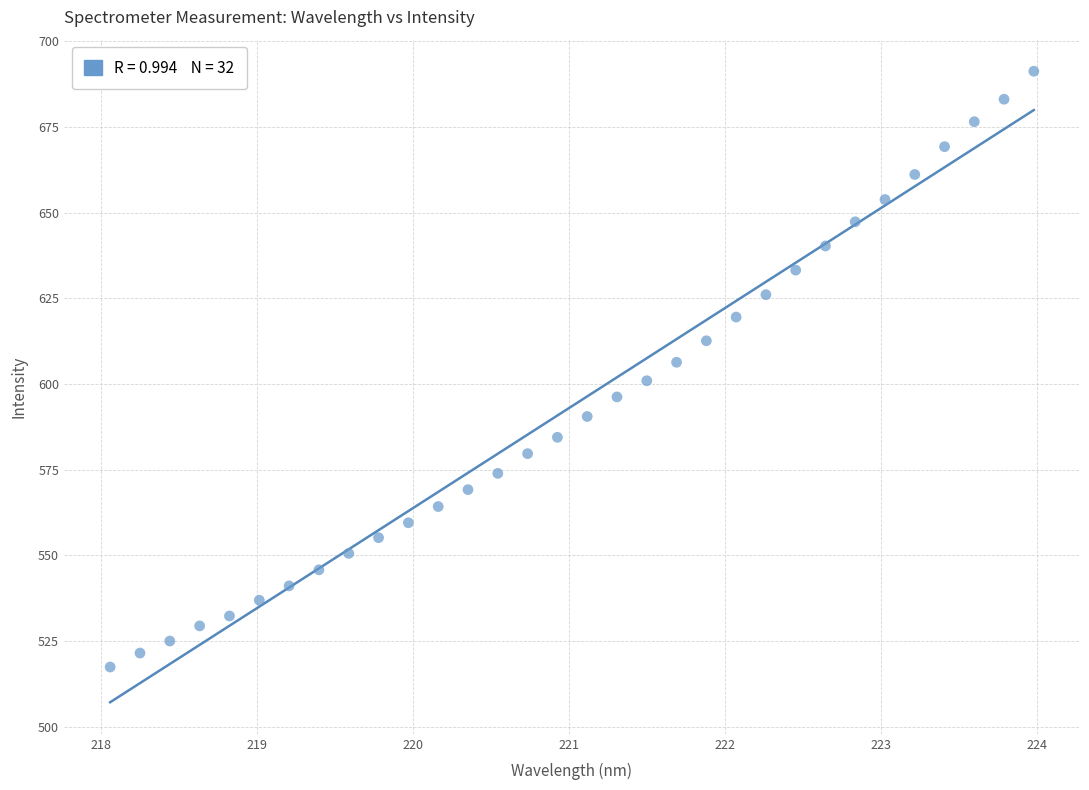

What is the range of X values (max minus min)?

5.9